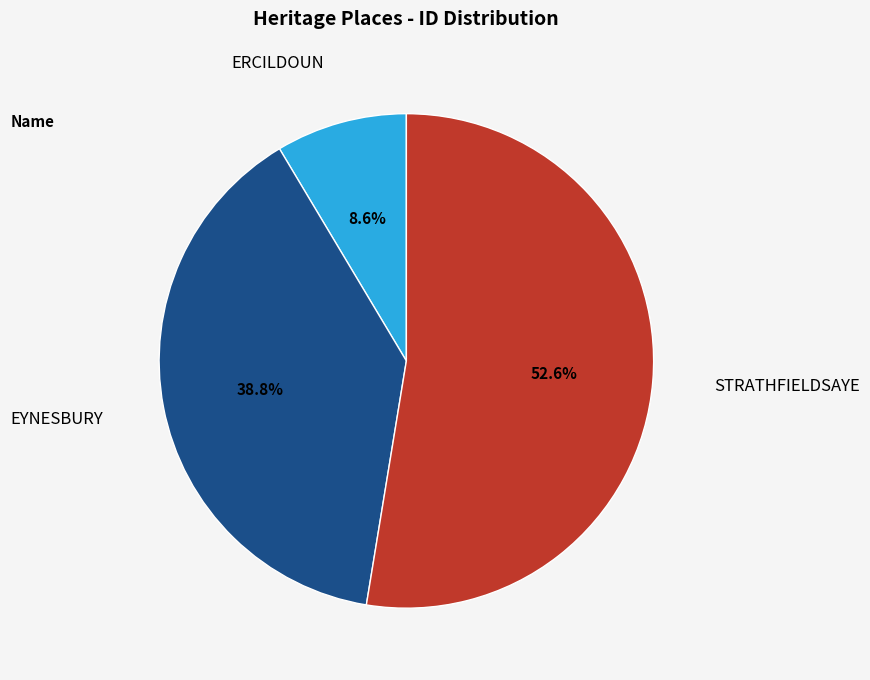

Is there any slice that represents more than half of the pie?

Yes